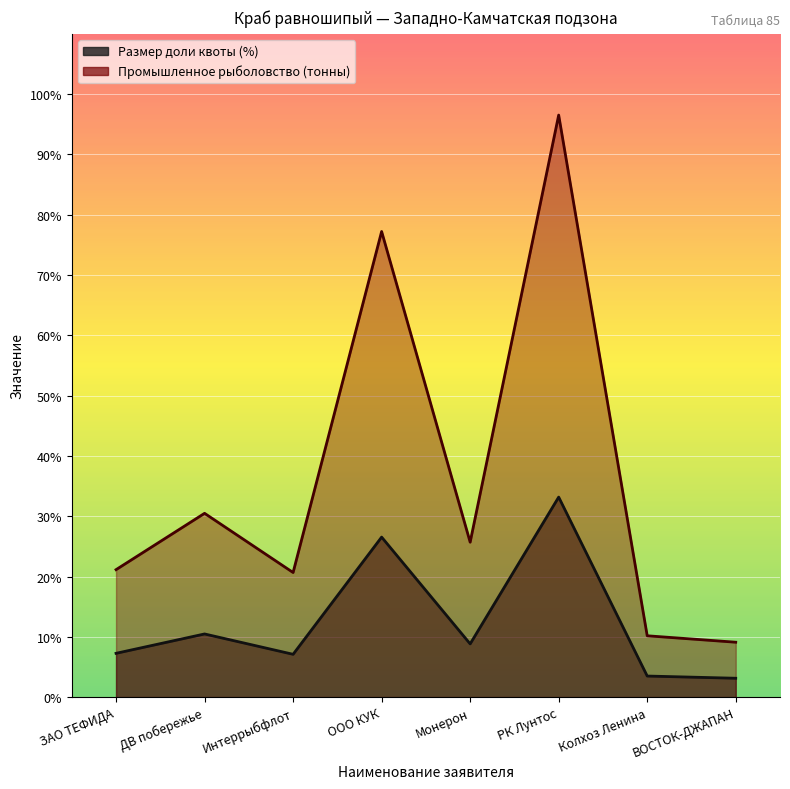

What is the lowest value of the Промышленное рыболовство (тонны) series?

9.1